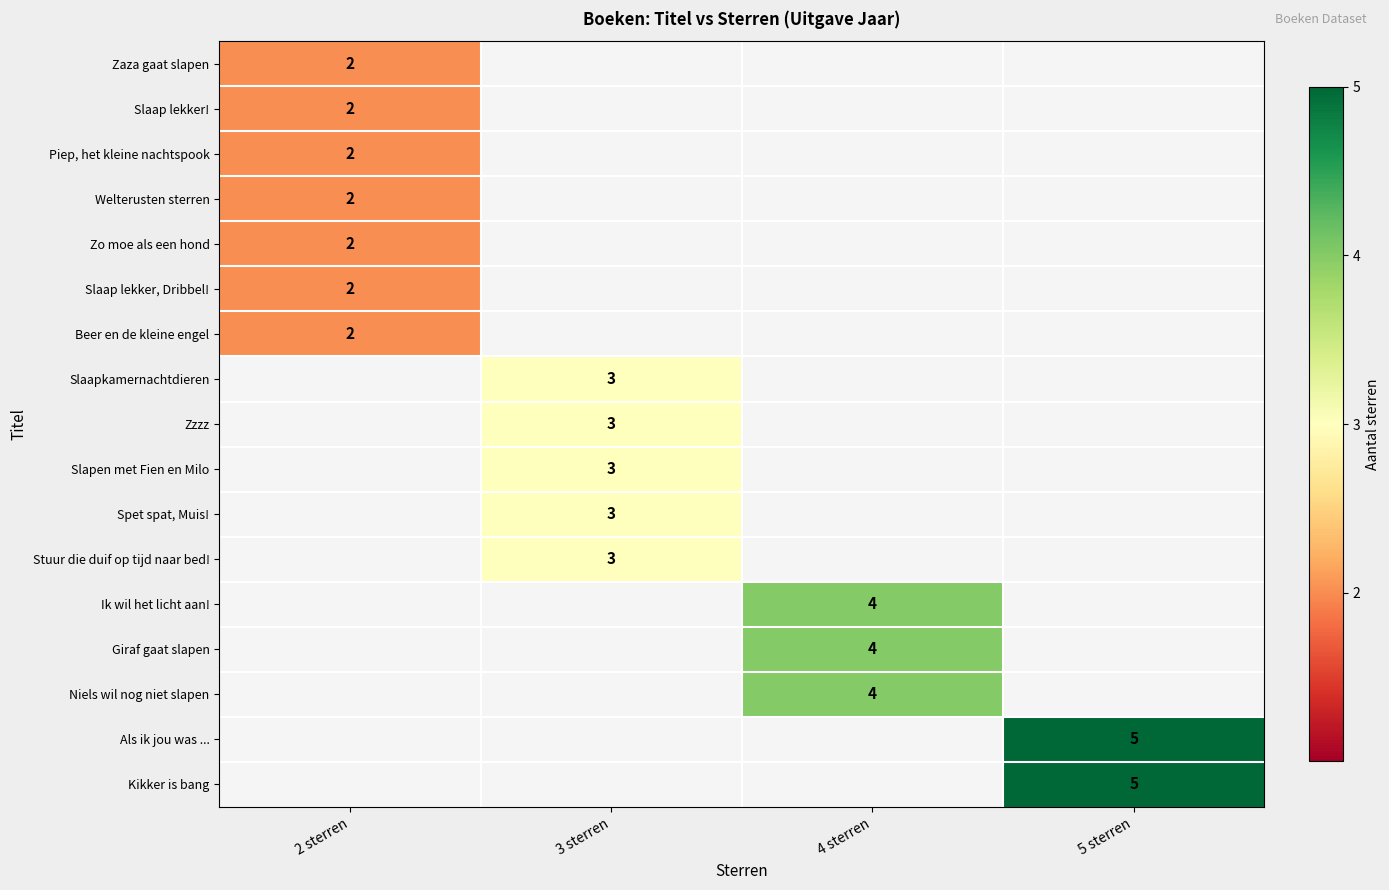

The Piep, het kleine nachtspook series shows 2 at 2 sterren. True or false?

True